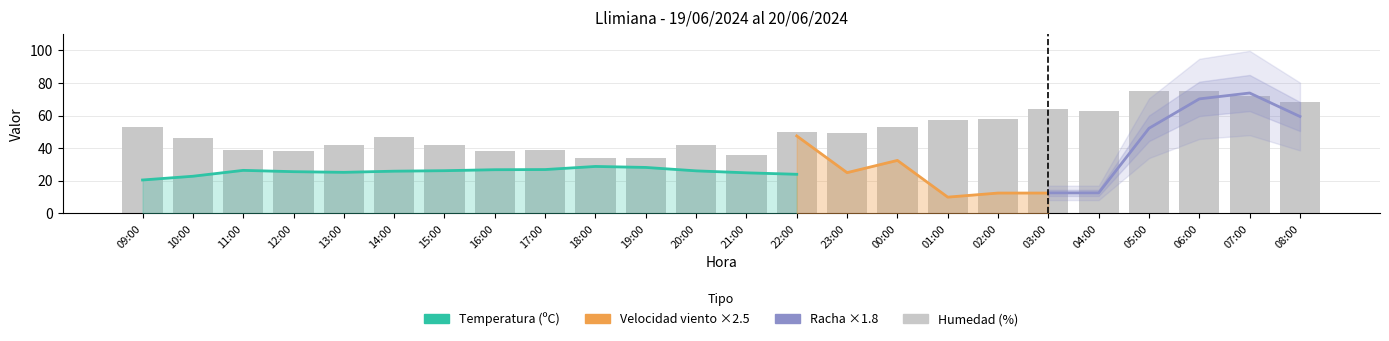

What is the highest value of the Humedad (%) series?

75.0